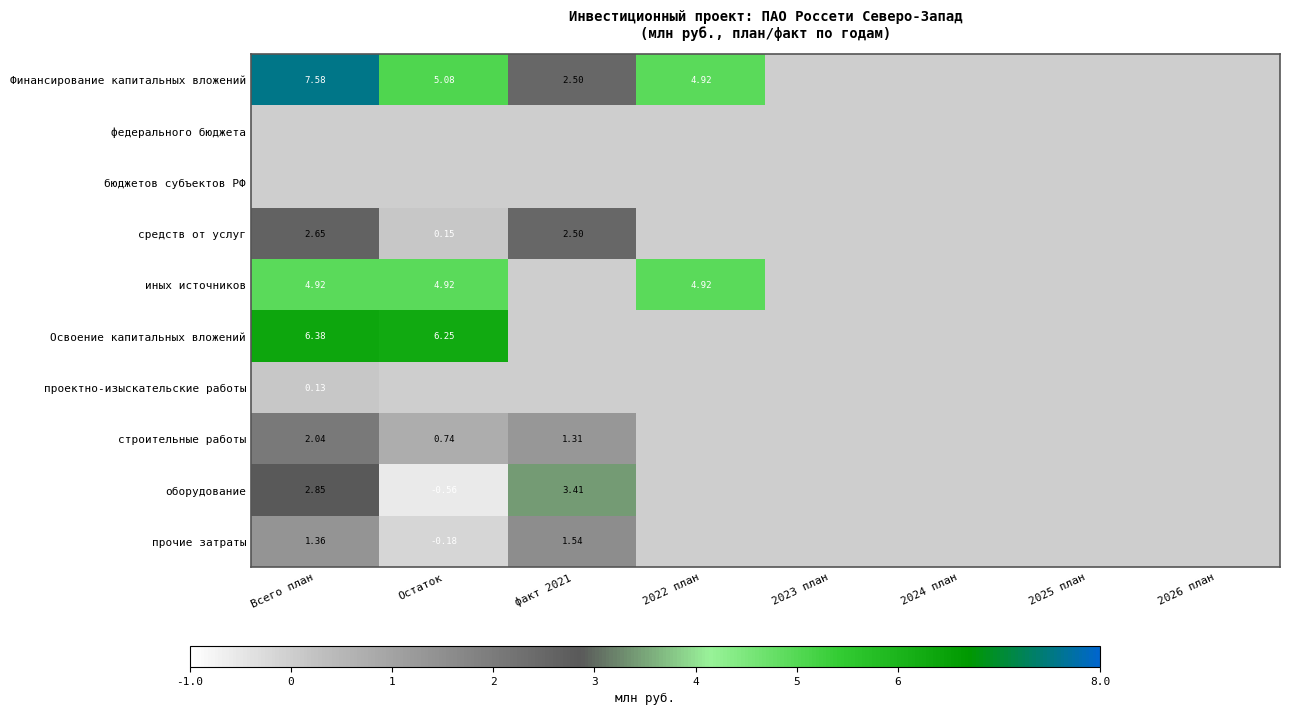

Rank the series by their maximum value, from highest to lowest.

Финансирование капитальных вложений, Освоение капитальных вложений, иных источников, оборудование, средств от услуг, строительные работы, прочие затраты, проектно-изыскательские работы, федерального бюджета, бюджетов субъектов РФ